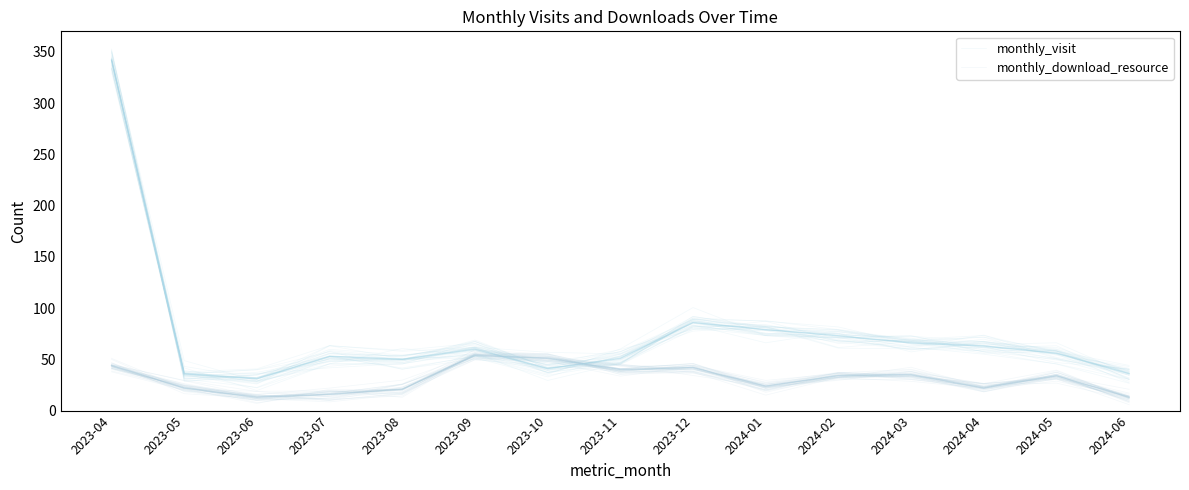

What value does the monthly_visit series have at 2023-11?

49.4